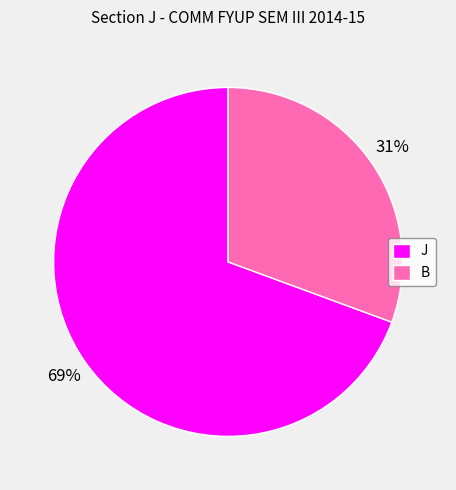

What percentage is the J slice, to the nearest percent?

69%